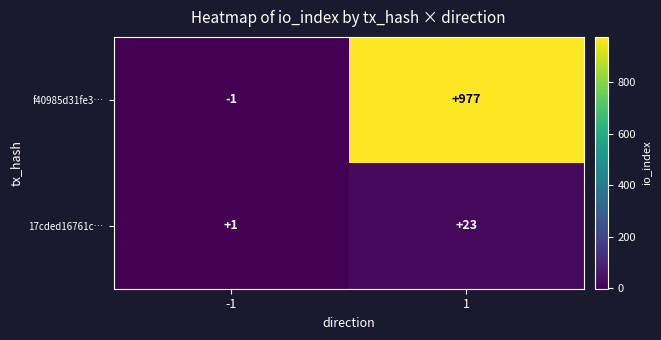

What is the sum of all 17cded16761c… values?

24